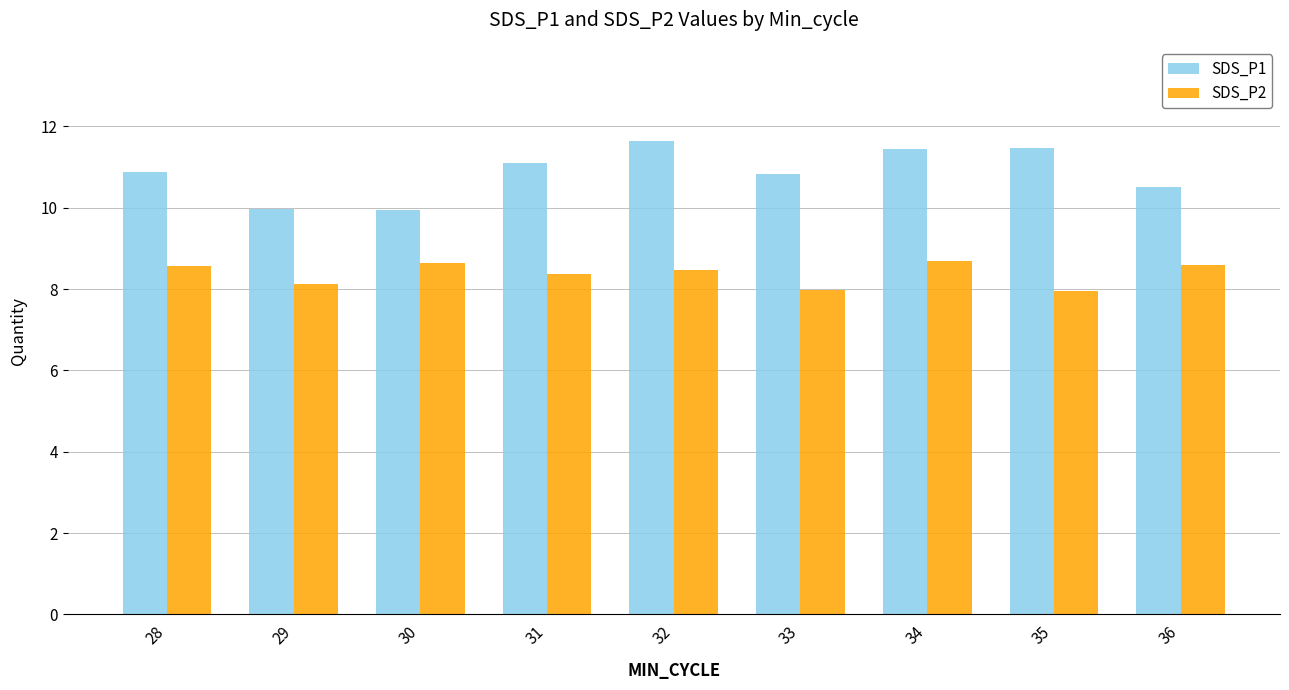

The value of SDS_P2 at 31 is 8.4. True or false?

True